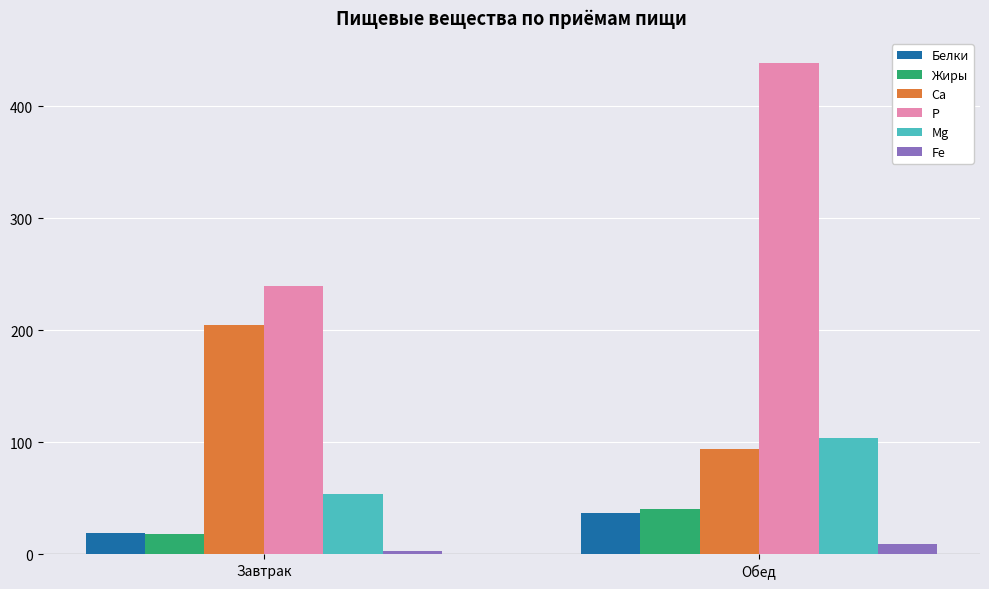

What are all the series names shown in the legend?

Белки, Жиры, Ca, P, Mg, Fe